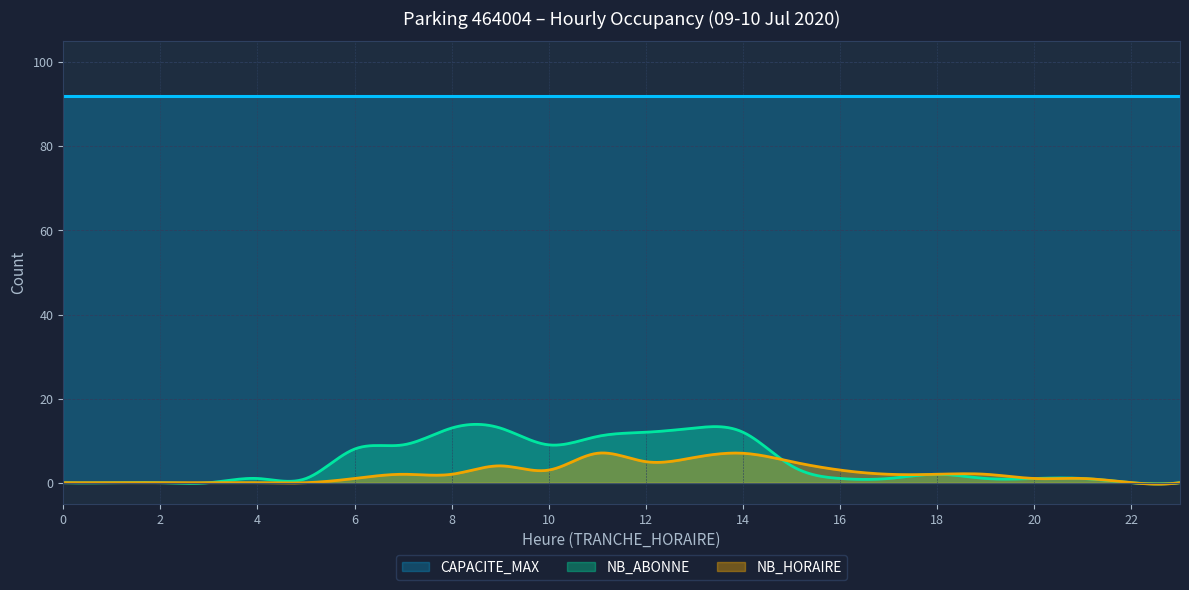

True or false: NB_ABONNE and CAPACITE_MAX intersect in this chart.

False